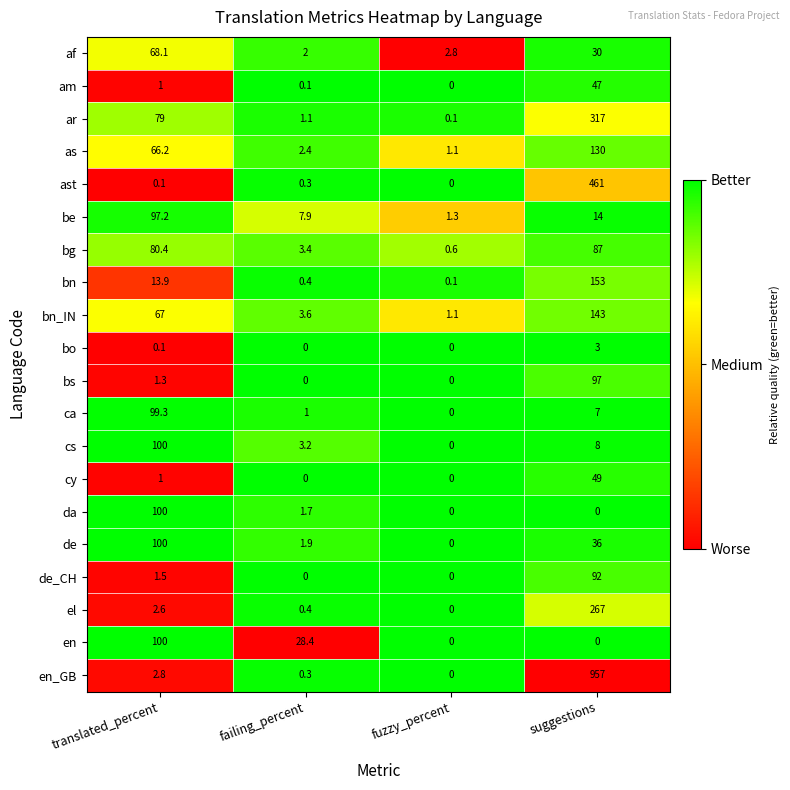

What is the spread (max minus min) of values at fuzzy_percent?

2.8